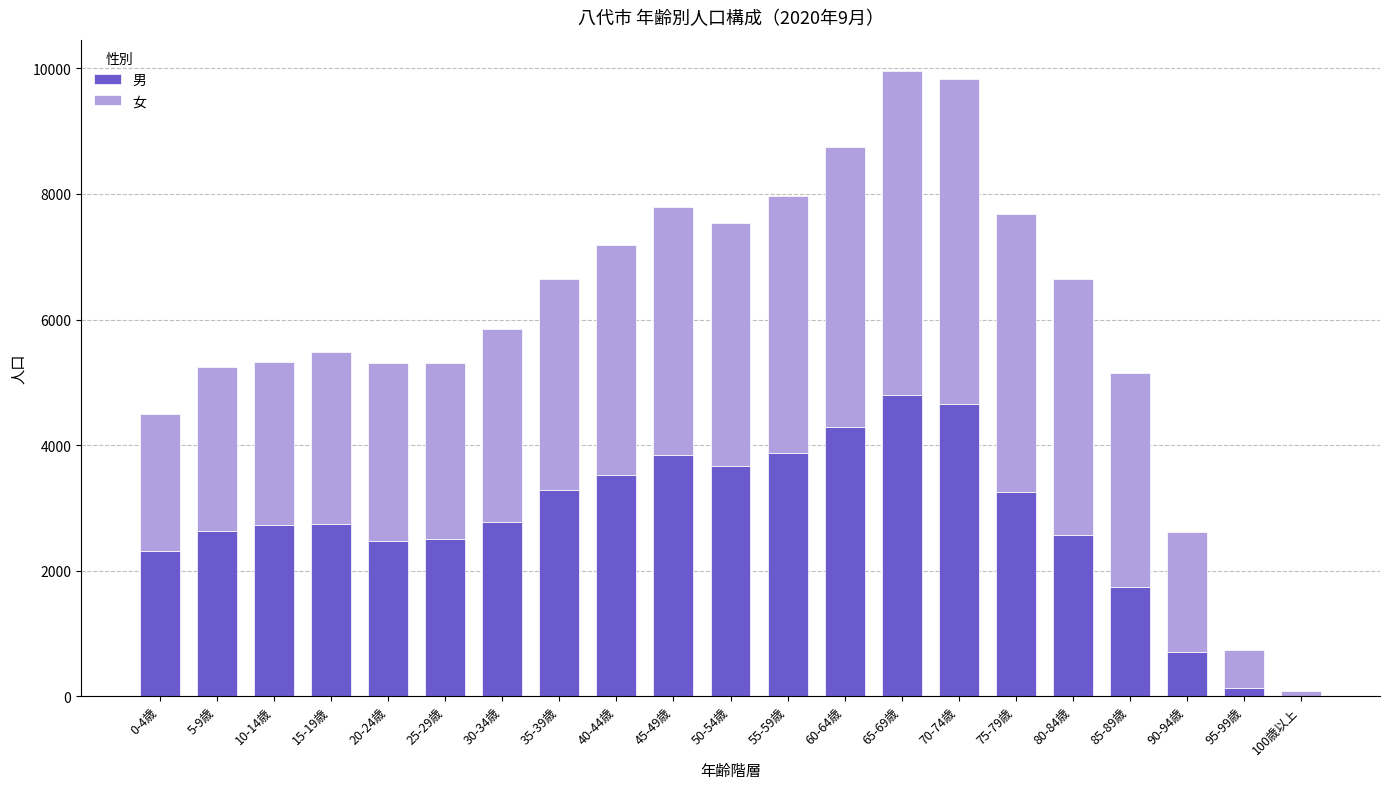

What is the highest value of the 男 series?

4803